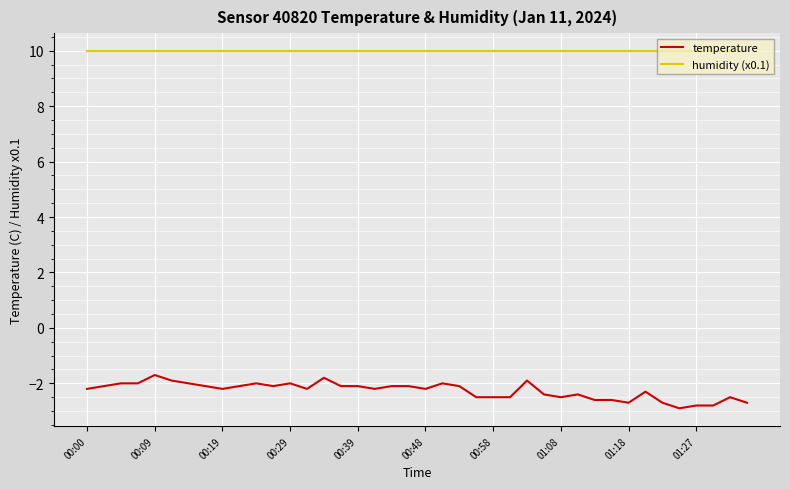

How many lines are shown in the chart?

2